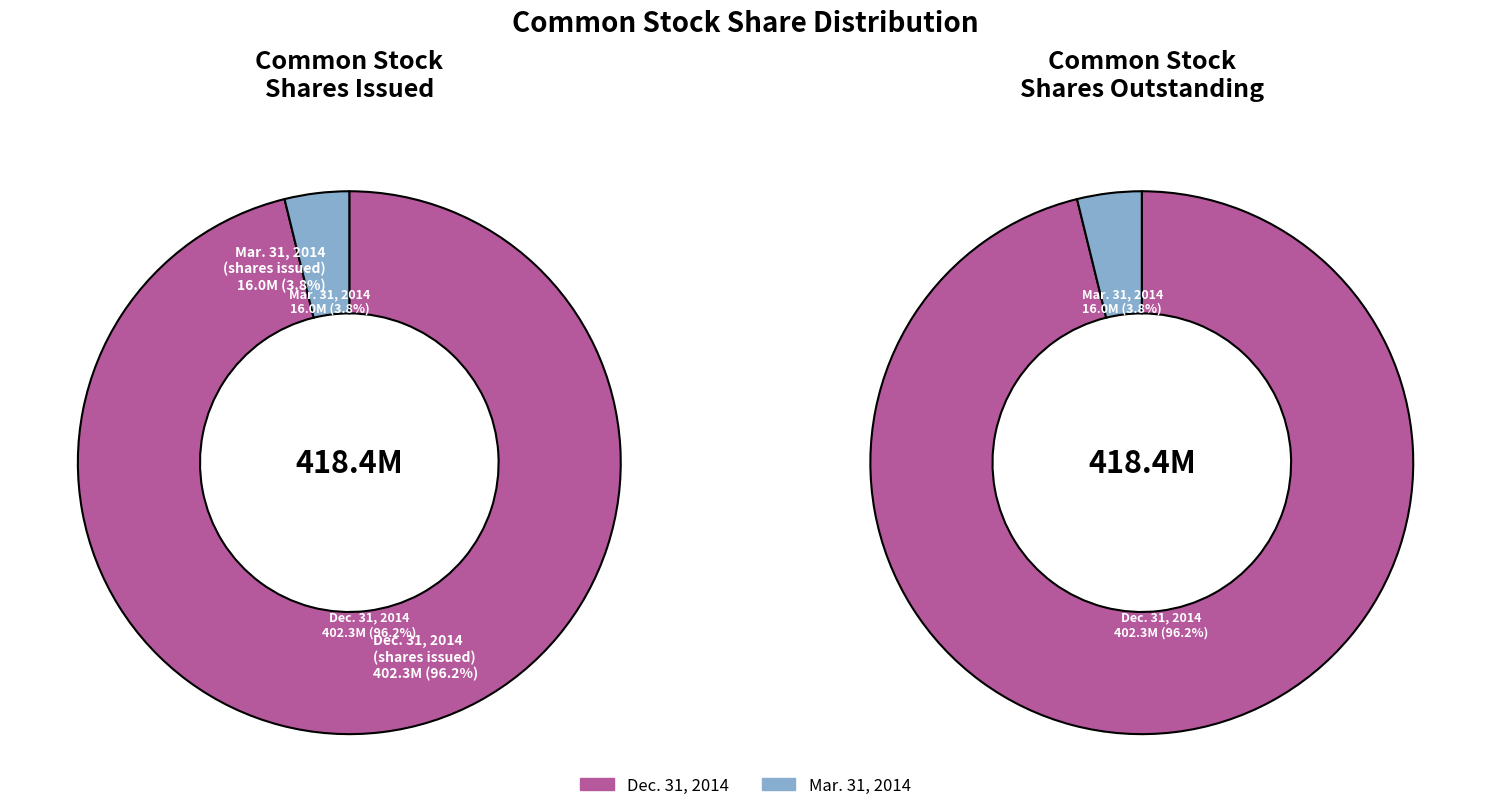

How many slices are in this pie chart?

2